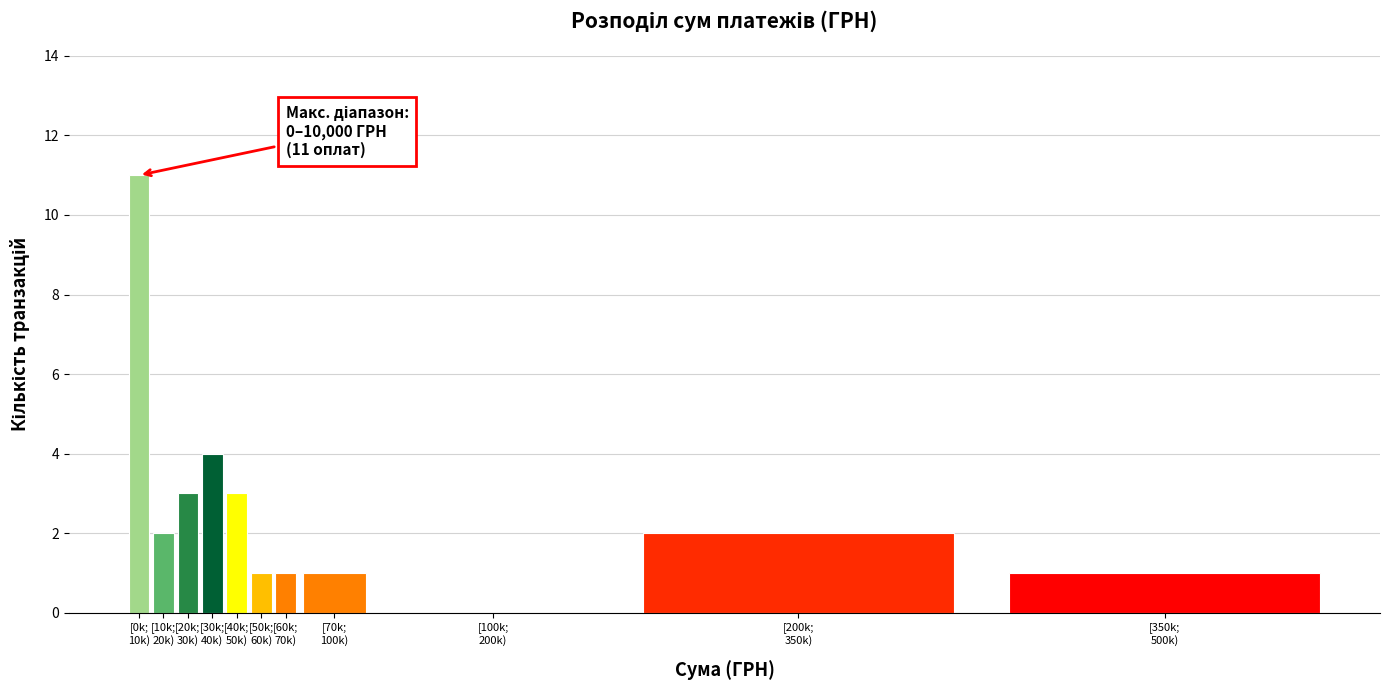

What is the sum of all values?

29